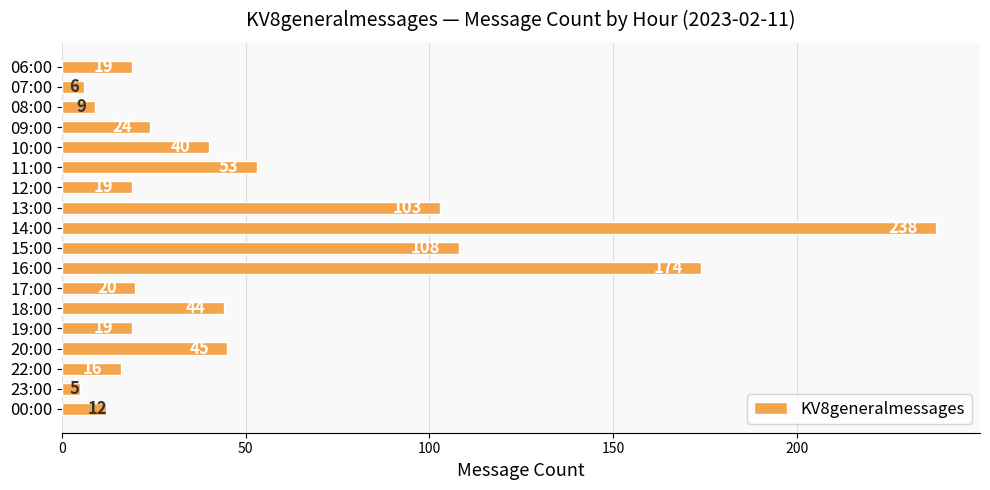

What is the sum of all values?

954